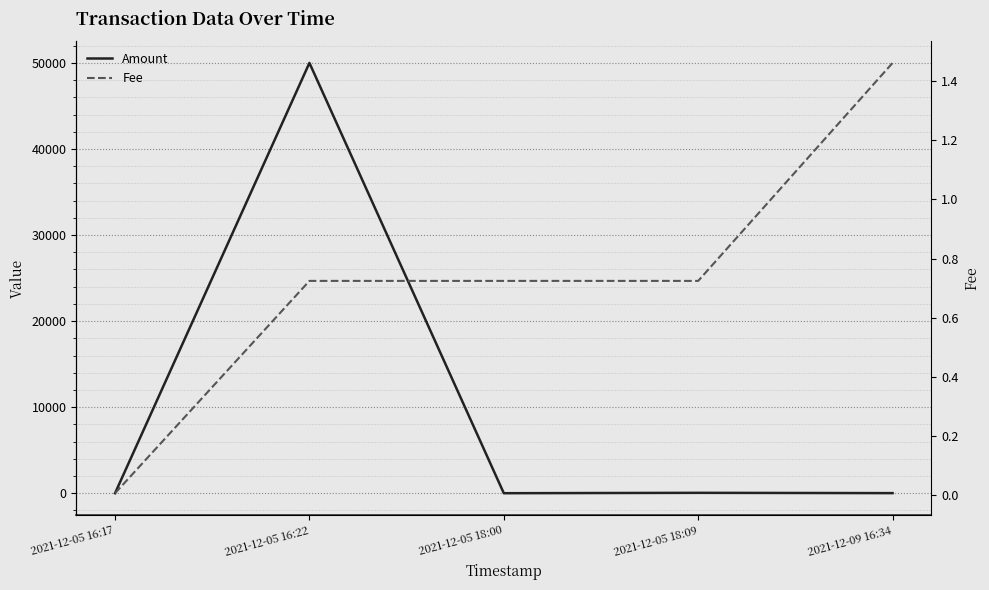

Between 2021-12-05 16:17 and 2021-12-09 16:34, which series saw the biggest shift?

Amount